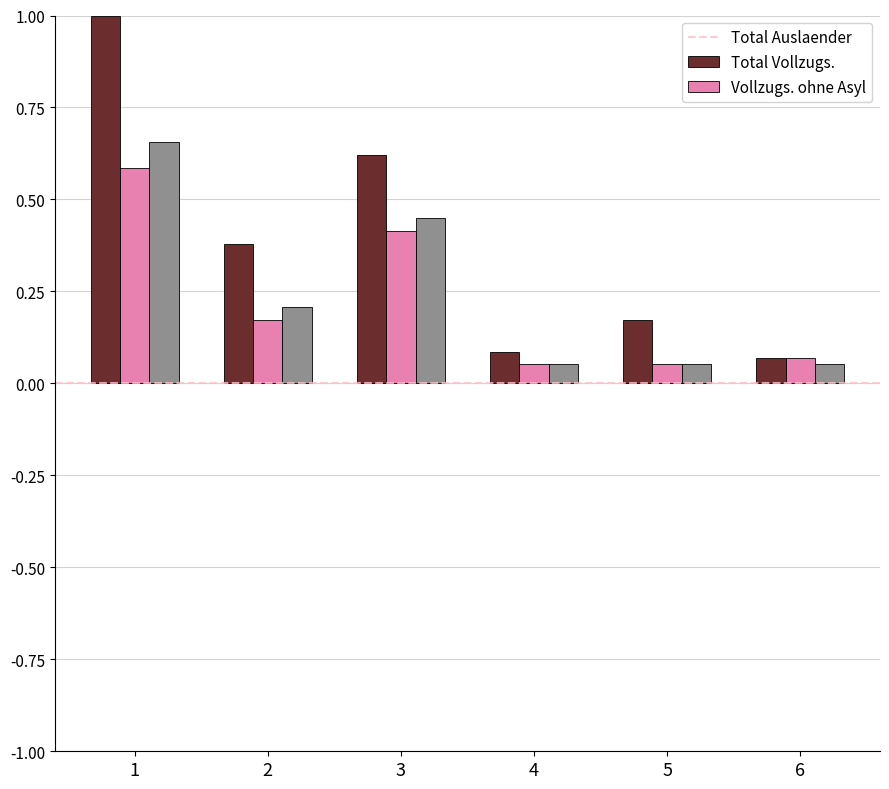

What is the total value across all series at 1?

2.2